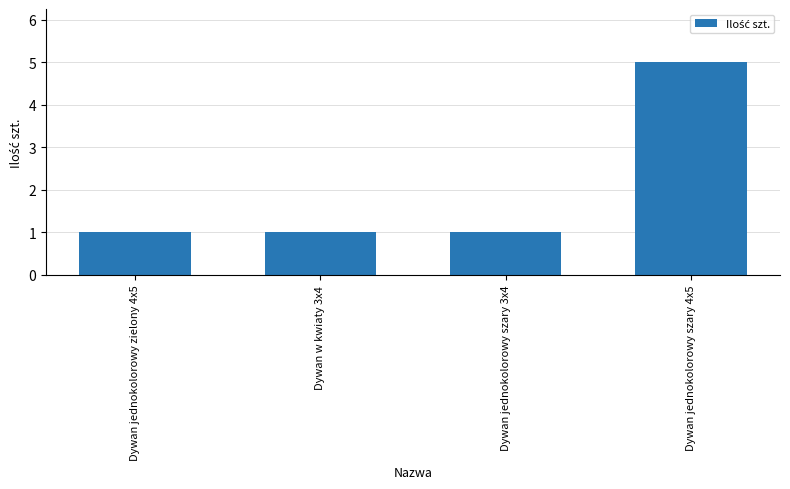

What is the average value?

2